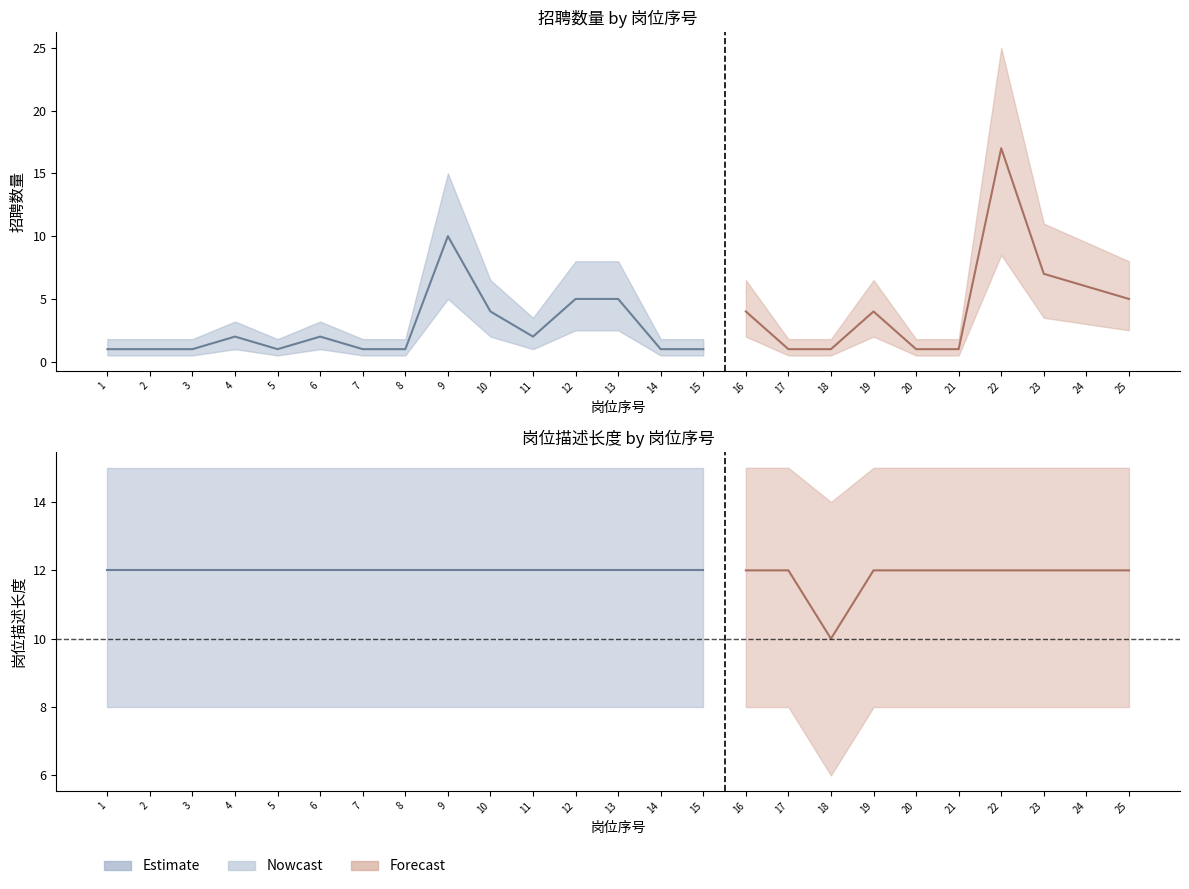

Reading left to right, extract all data points from this chart.

招聘数量: 1=1	2=1	3=1	4=2	5=1	6=2	7=1	8=1	9=10	10=4	11=2	12=5	13=5	14=1	15=1	16=4	17=1	18=1	19=4	20=1	21=1	22=17	23=7	24=6	25=5
岗位描述长度: 1=12	2=12	3=12	4=12	5=12	6=12	7=12	8=12	9=12	10=12	11=12	12=12	13=12	14=12	15=12	16=12	17=12	18=10	19=12	20=12	21=12	22=12	23=12	24=12	25=12